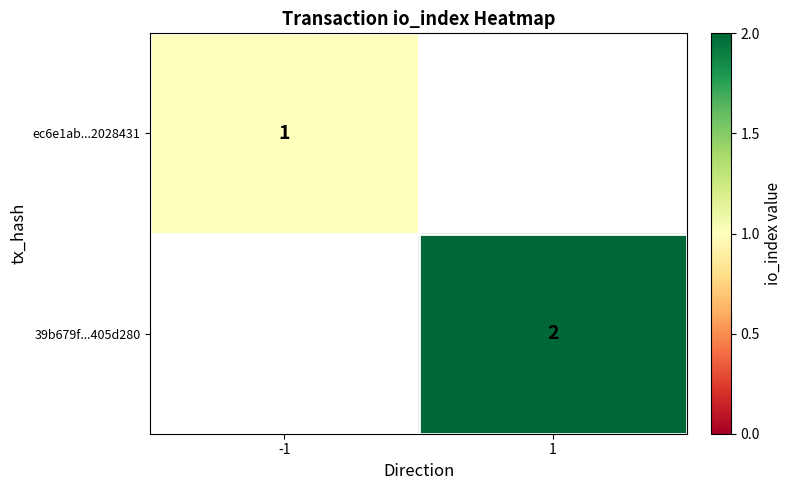

The value of 39b679f...405d280 at 1 is 1. True or false?

False